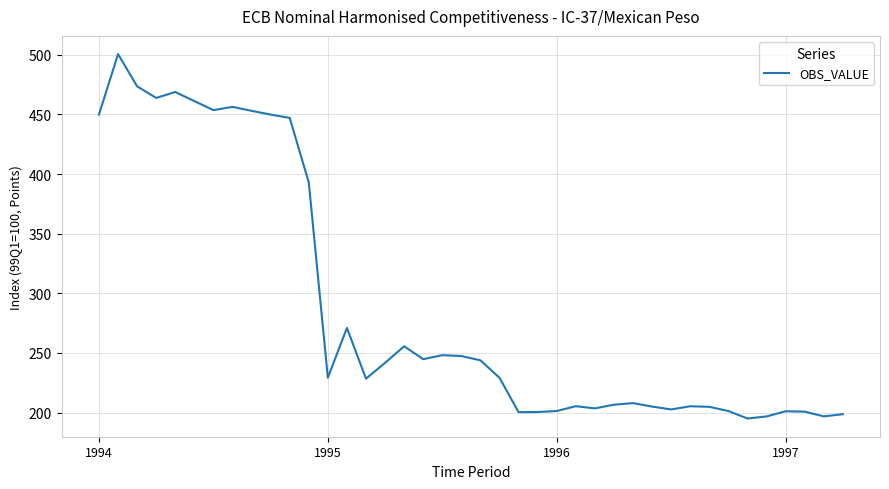

What is the greatest value displayed?

500.6